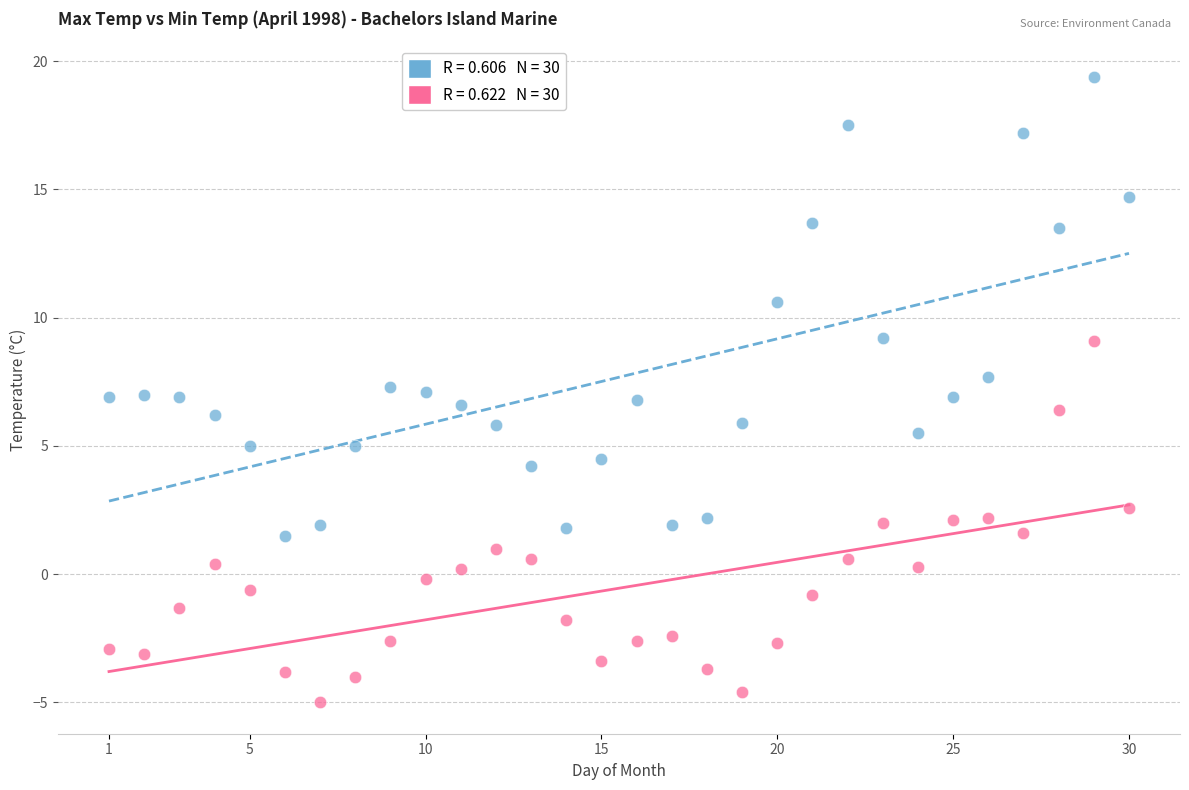

Across all data points, what is the range of Y values (max minus min)?

24.4